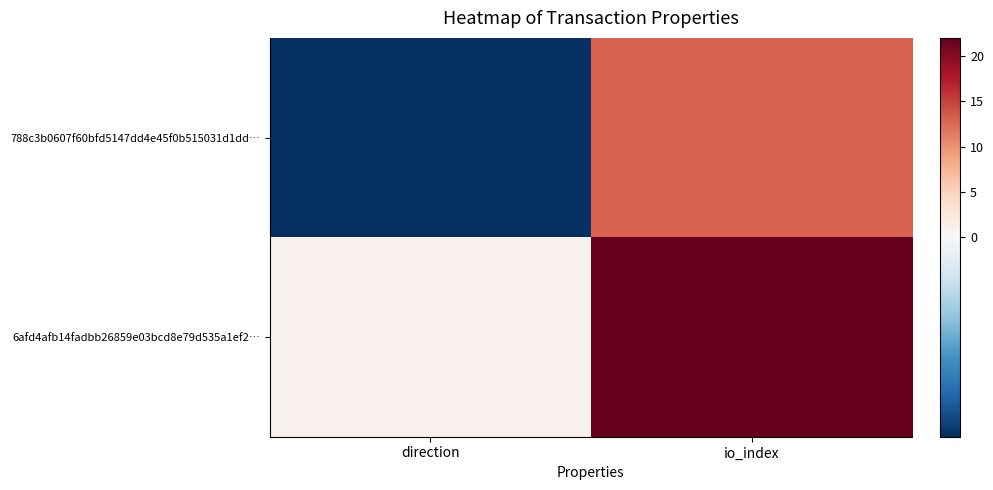

Count the number of categories in the chart.

2